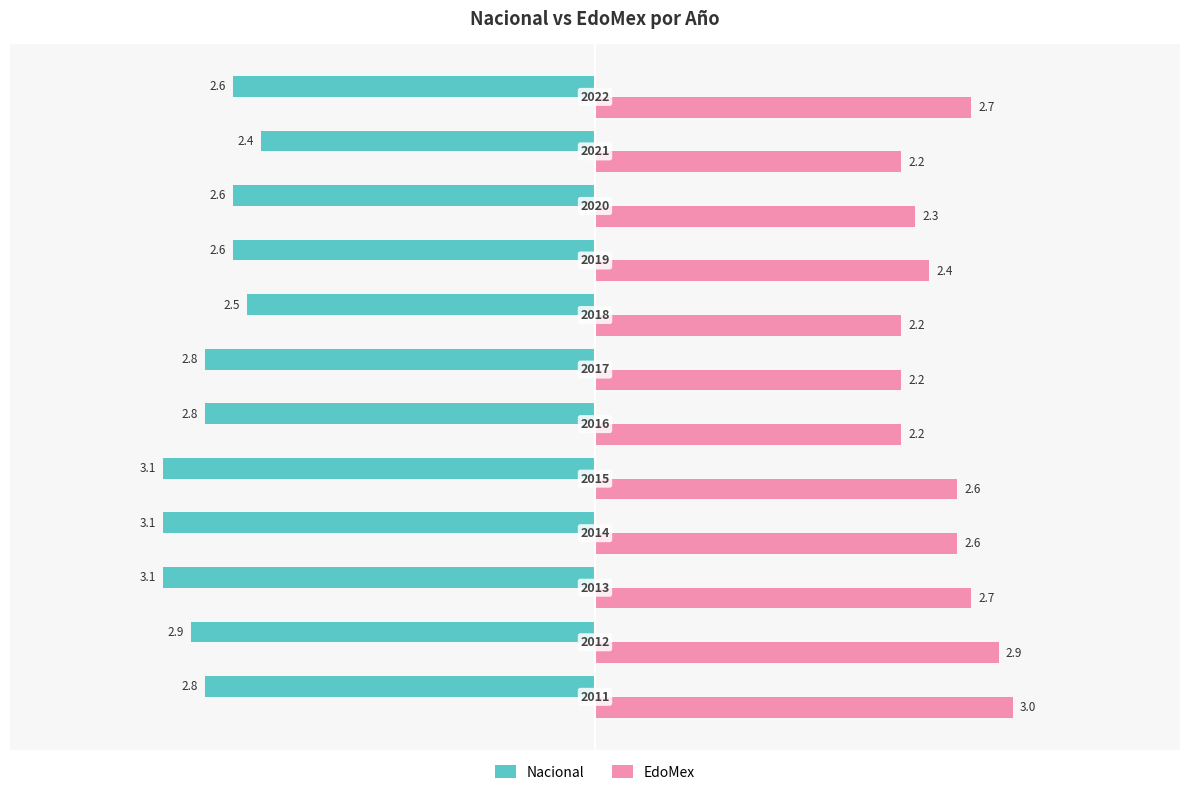

What is the minimum value shown in the chart?

-3.1